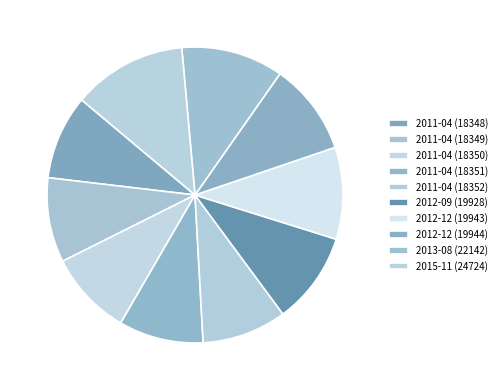

Does any single category account for the majority?

No